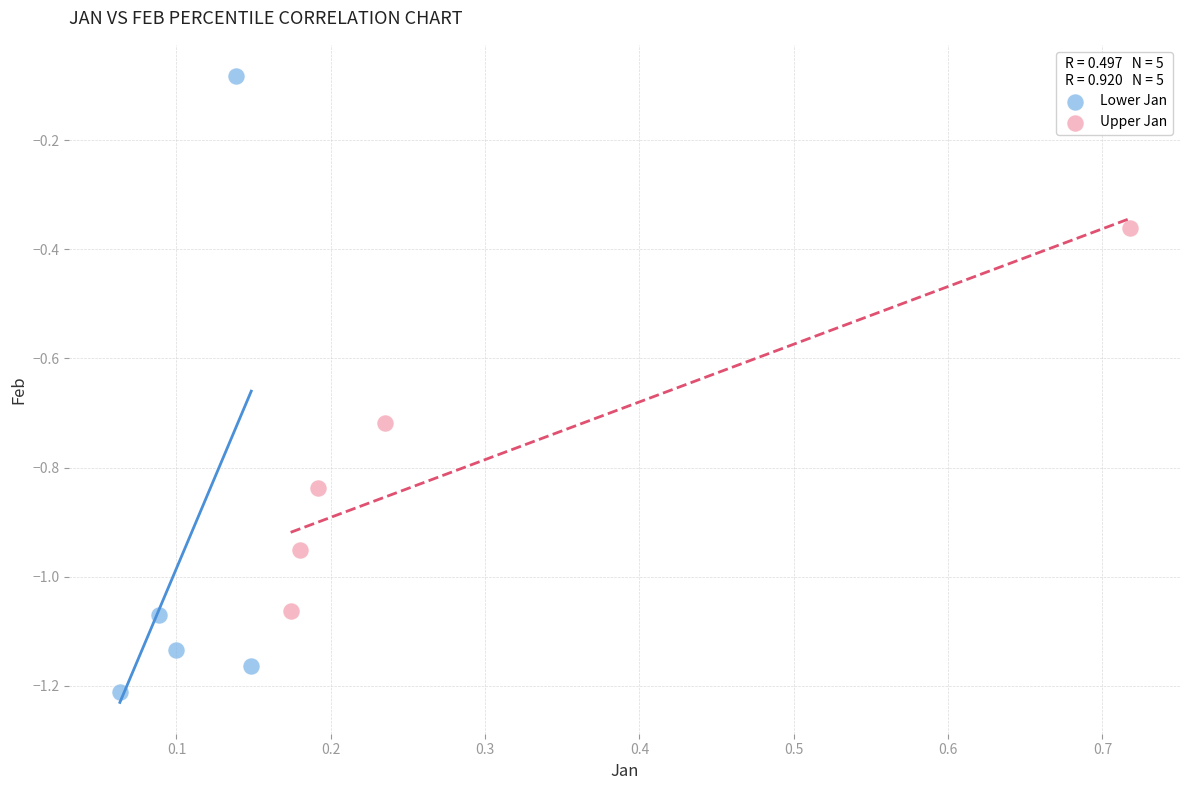

Which series has the largest Y range (max minus min)?

Lower Jan